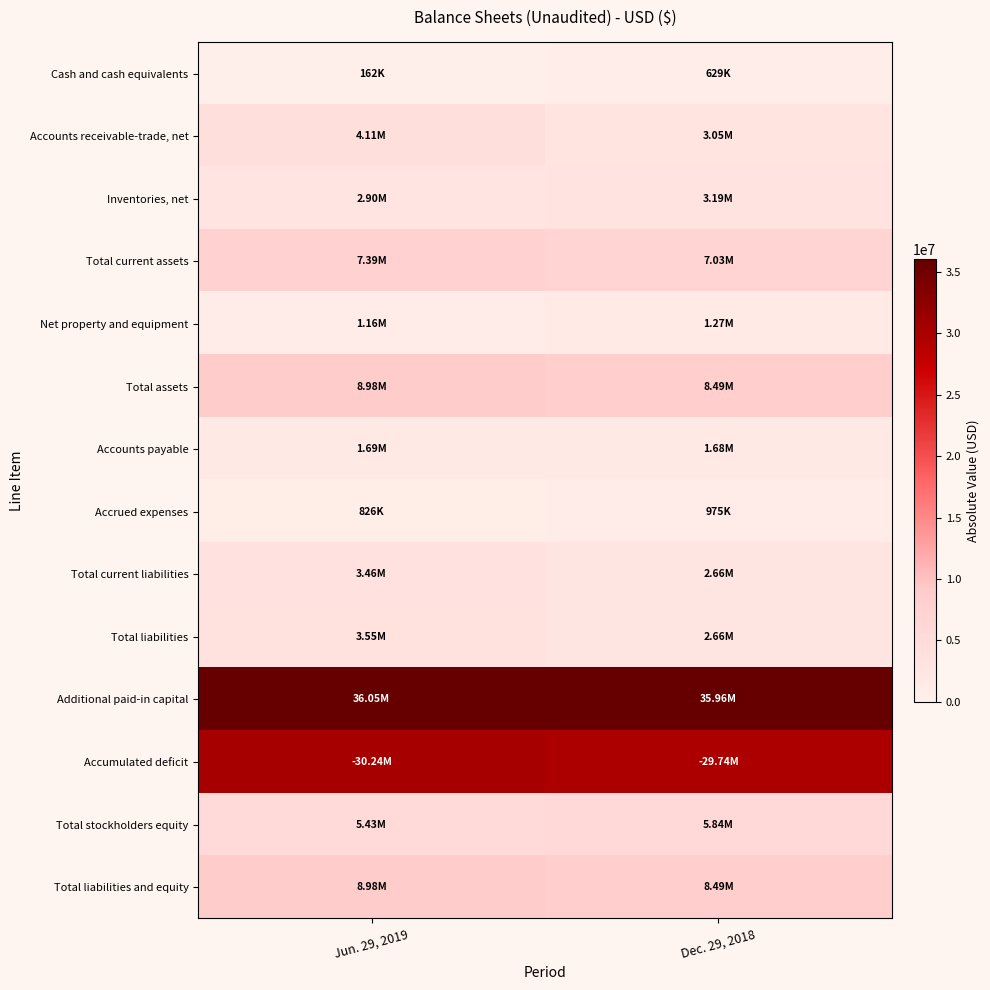

What is the greatest value displayed?

36048177